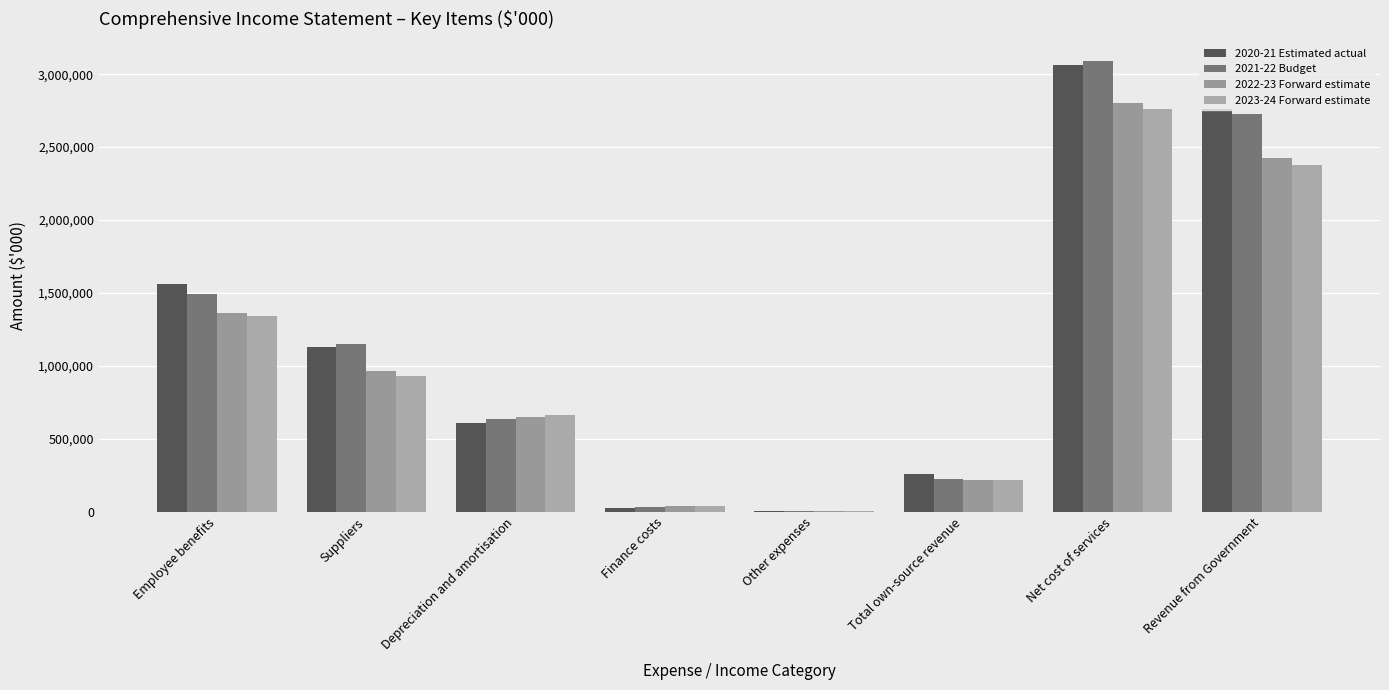

True or false: 2020-21 Estimated actual has a value of 1125910 at Suppliers.

True